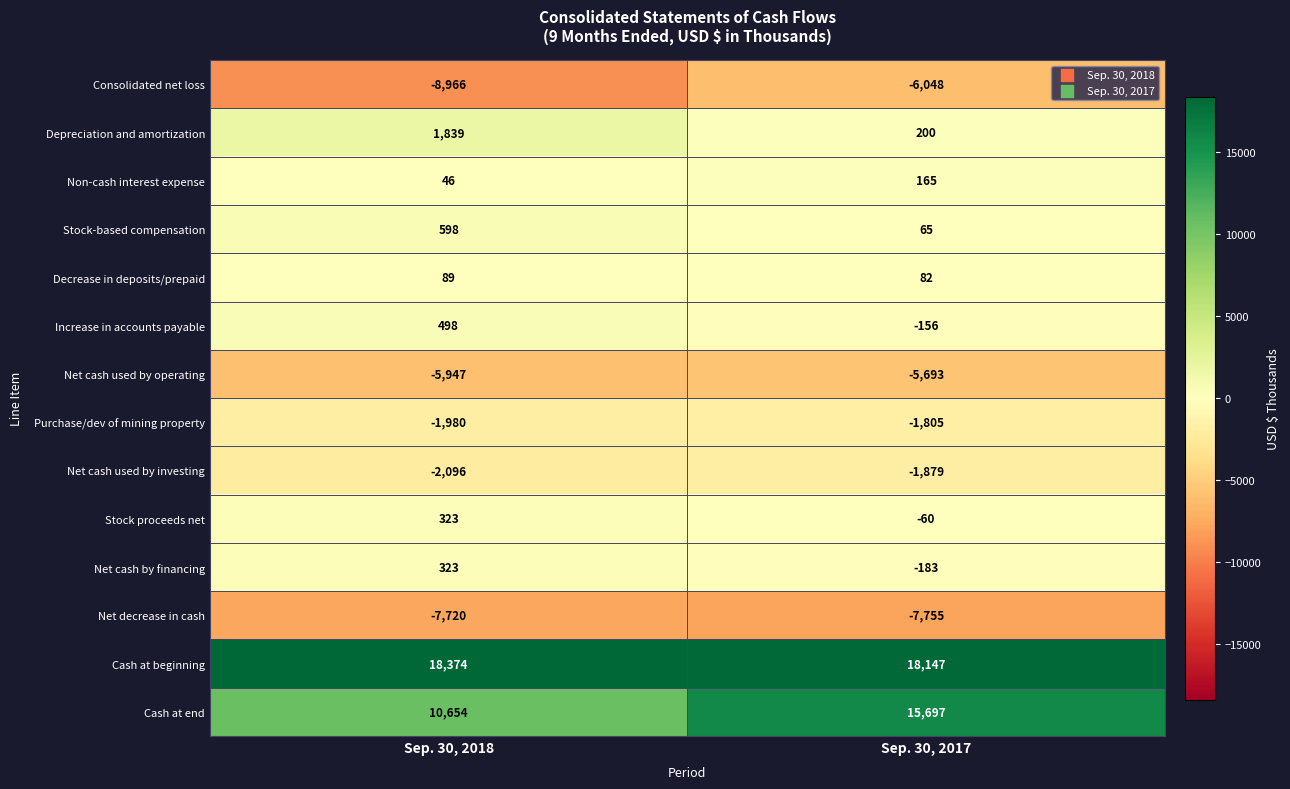

What is the sum of the Net decrease in cash values at Sep. 30, 2017 and Sep. 30, 2018?

-15475